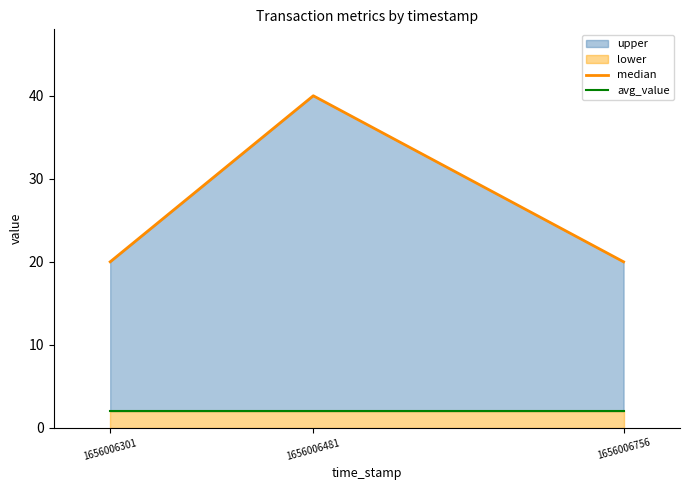

At which label does median reach its minimum?

1656006301